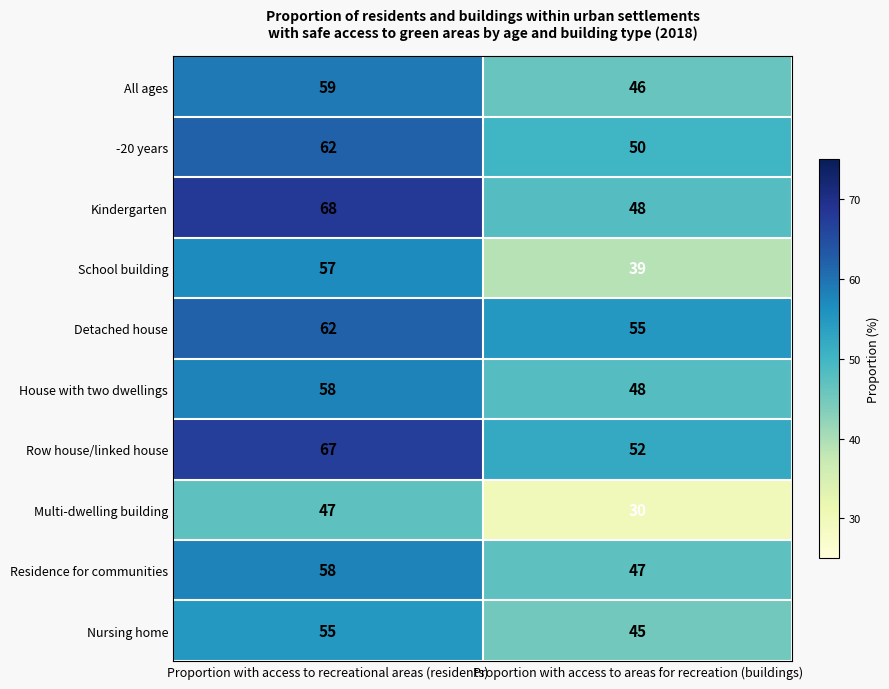

Which series has the largest total across all categories?

Row house/linked house